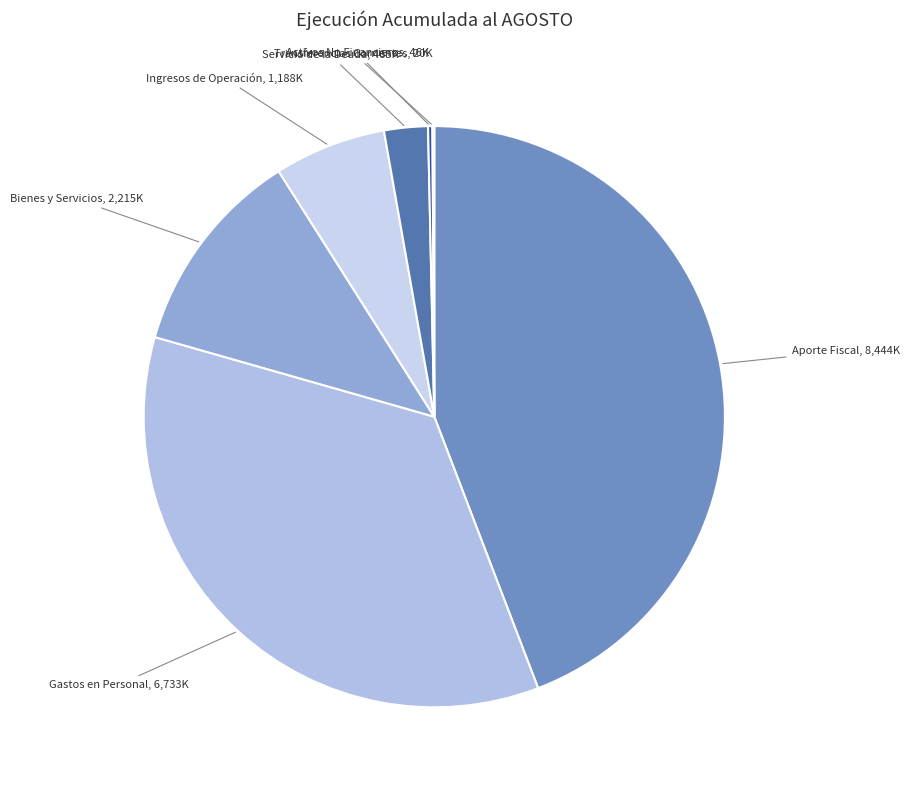

To the nearest percent, what is the difference between the largest and smallest slice percentages?

44%